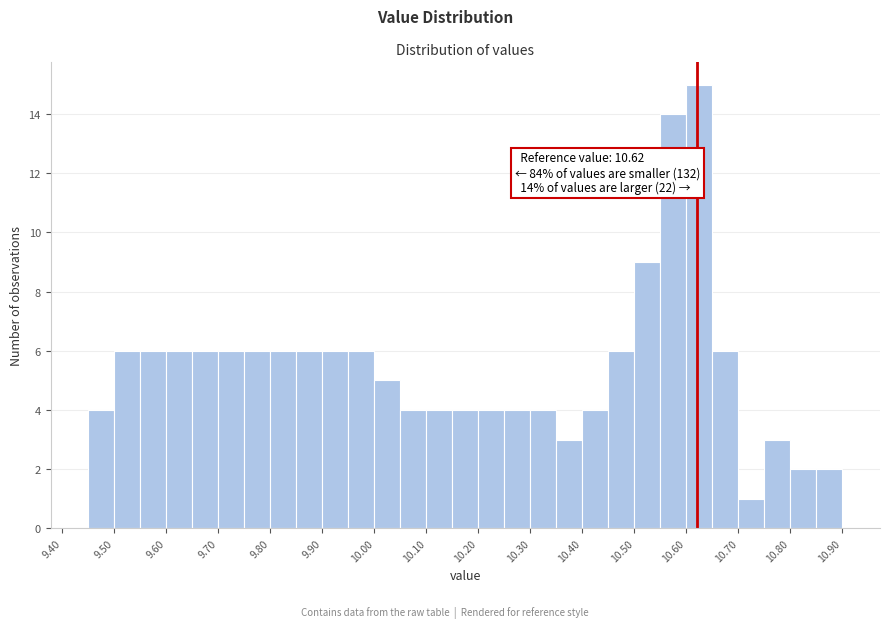

Over which range of the x-axis is the bar tallest?

10.60 to 10.65